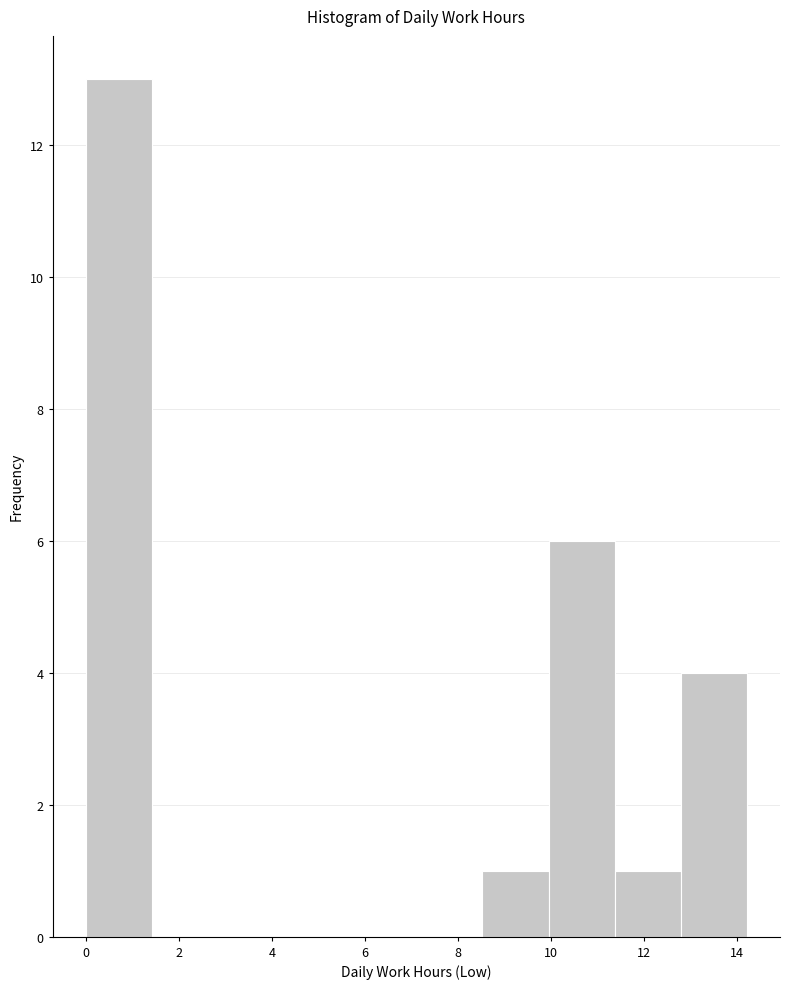

Over which range of the x-axis is the bar tallest?

0.0 to 1.4